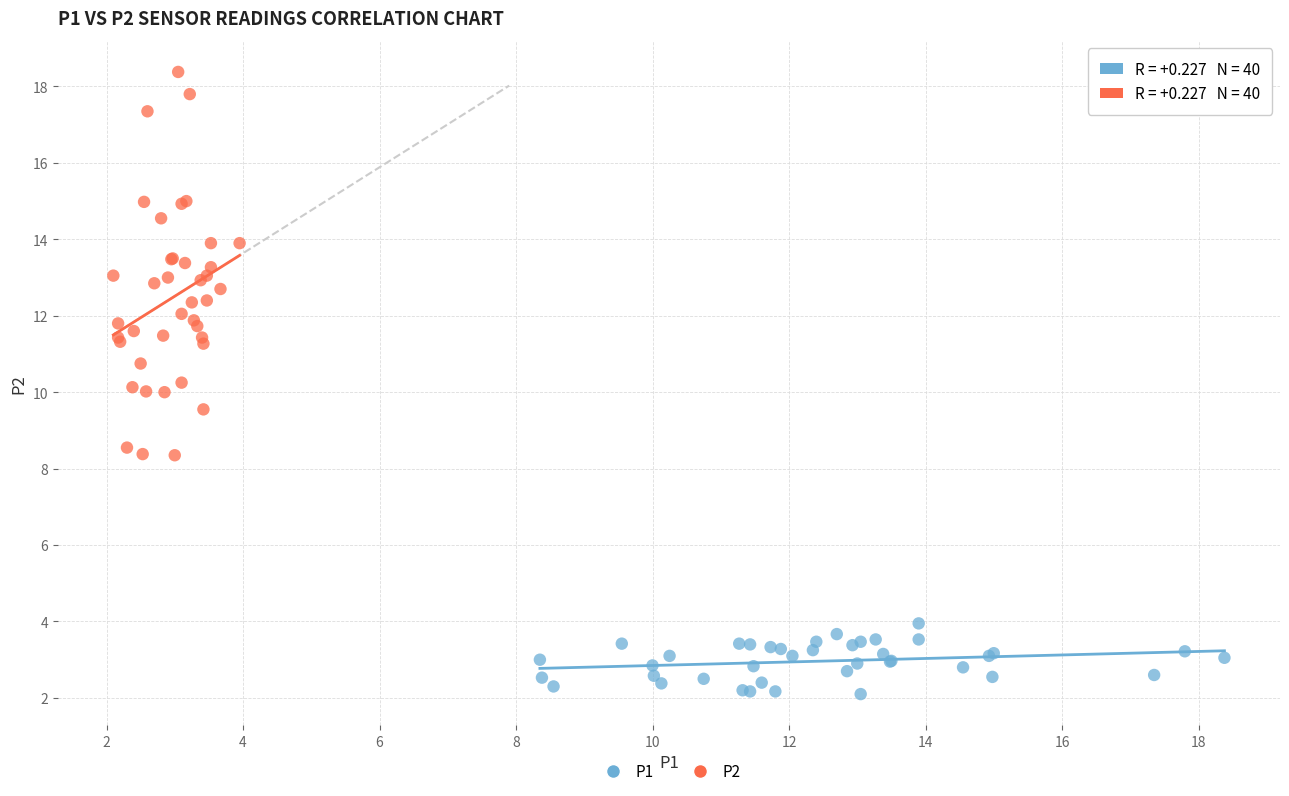

Which series contains the highest Y value?

P2